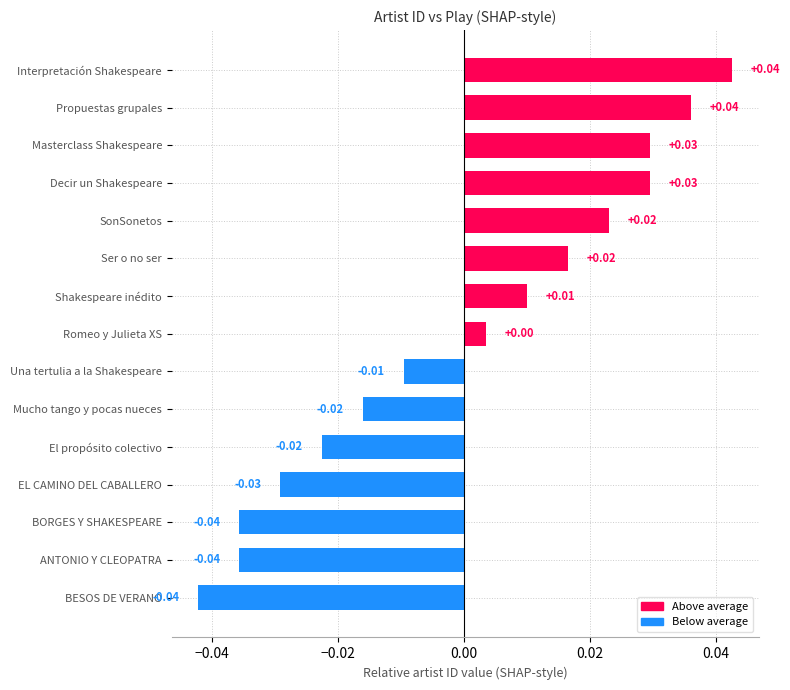

Which has a higher value, Masterclass Shakespeare or BORGES Y SHAKESPEARE?

Masterclass Shakespeare